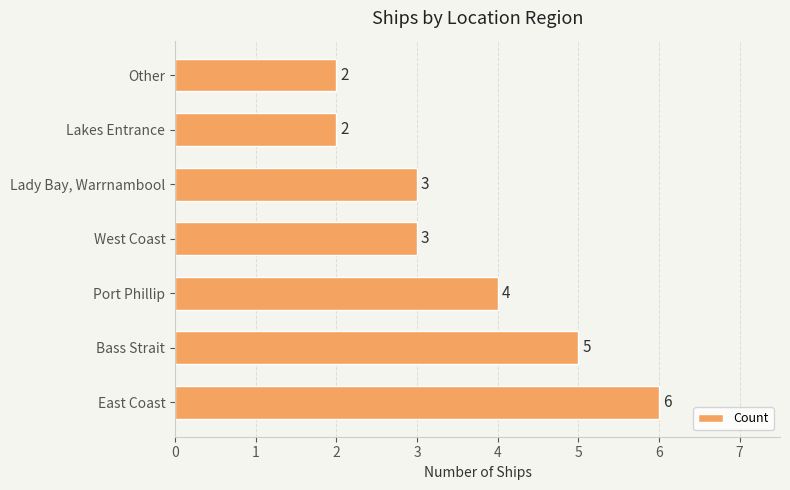

What is the difference between the maximum and minimum values?

4